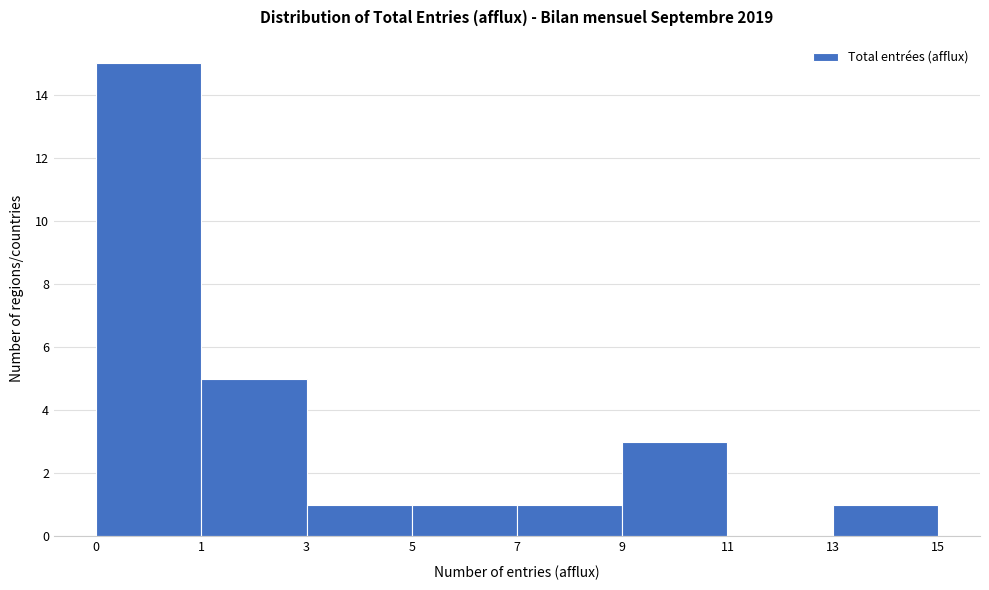

Reading left to right, list all the values displayed in this chart.

0=15	1=5	3=1	5=1	7=1	9=3	11=0	13=1